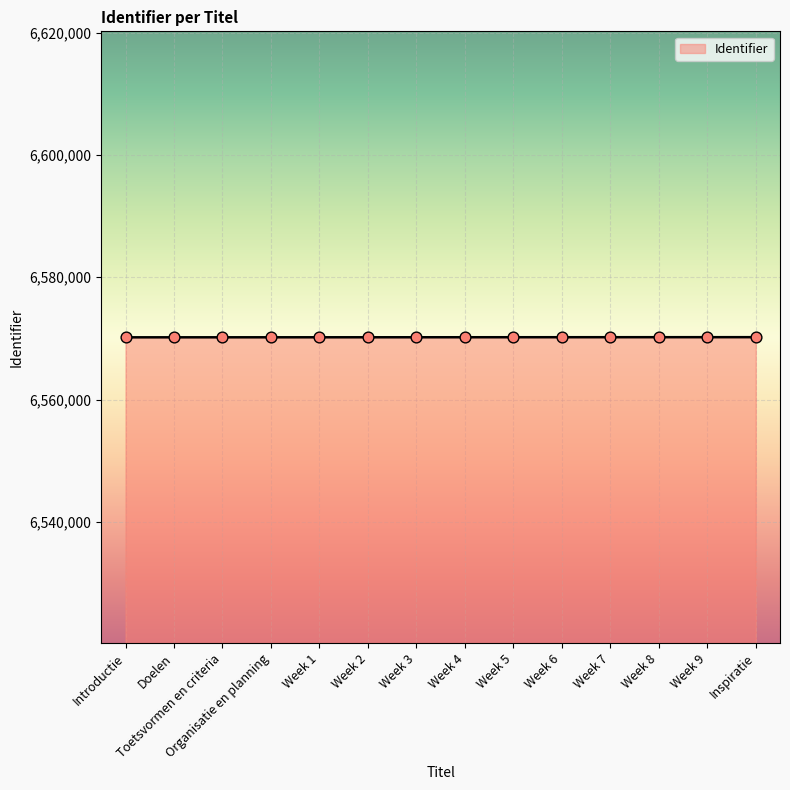

What is the change in value from Introductie to Week 6?

+17